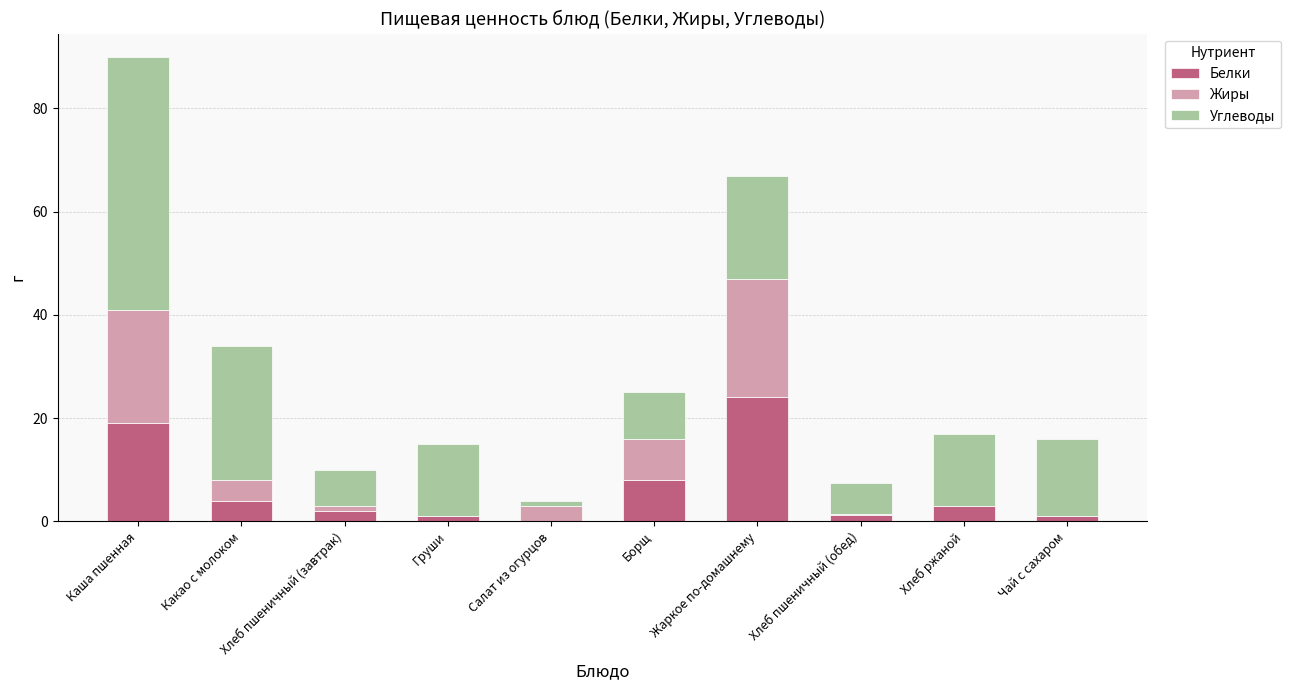

What is the sum of all Белки values?

63.3